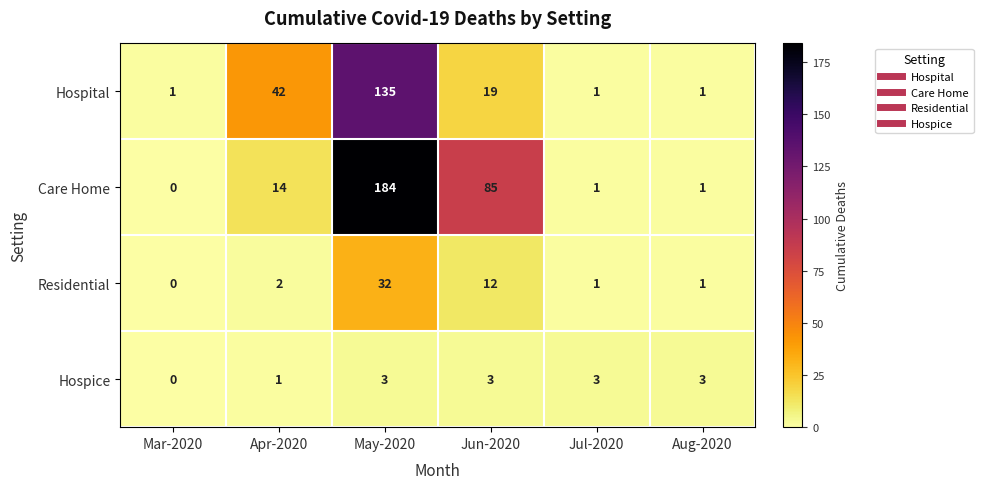

At Jun-2020, list the series in order from largest to smallest.

Care Home, Hospital, Residential, Hospice